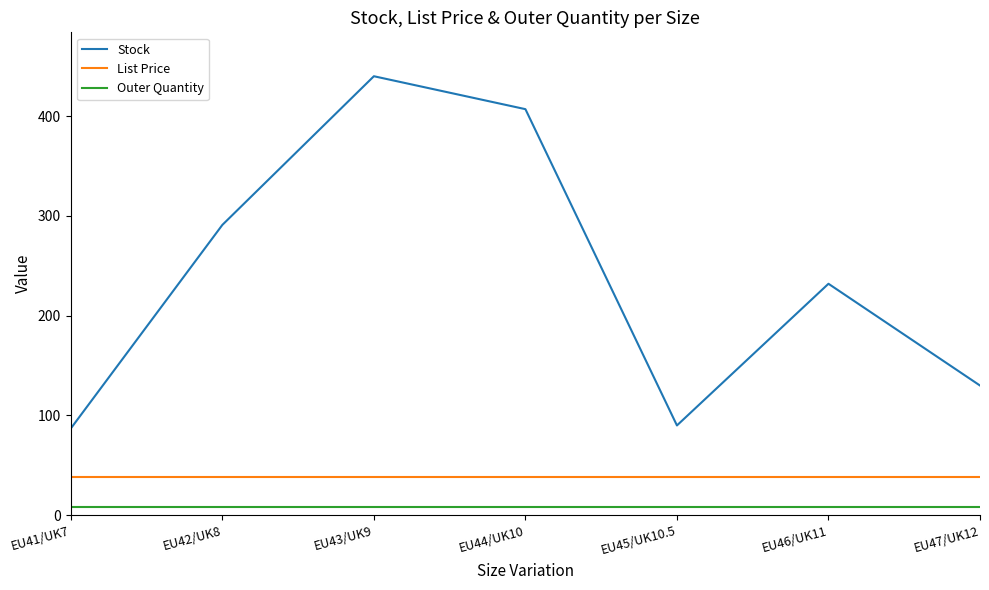

What is the minimum value for Stock?

87.0